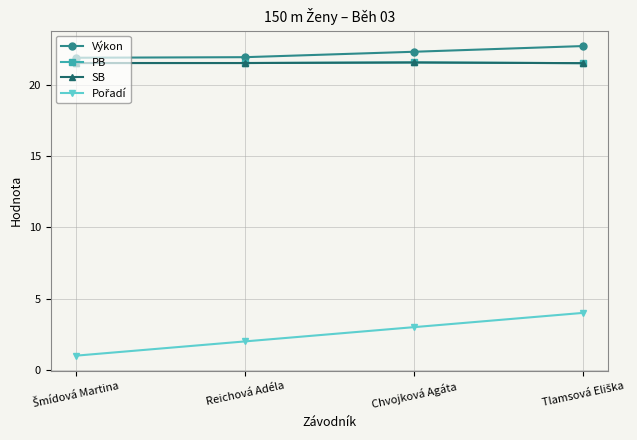

Where does the Pořadí series first go above 3?

Tlamsová Eliška